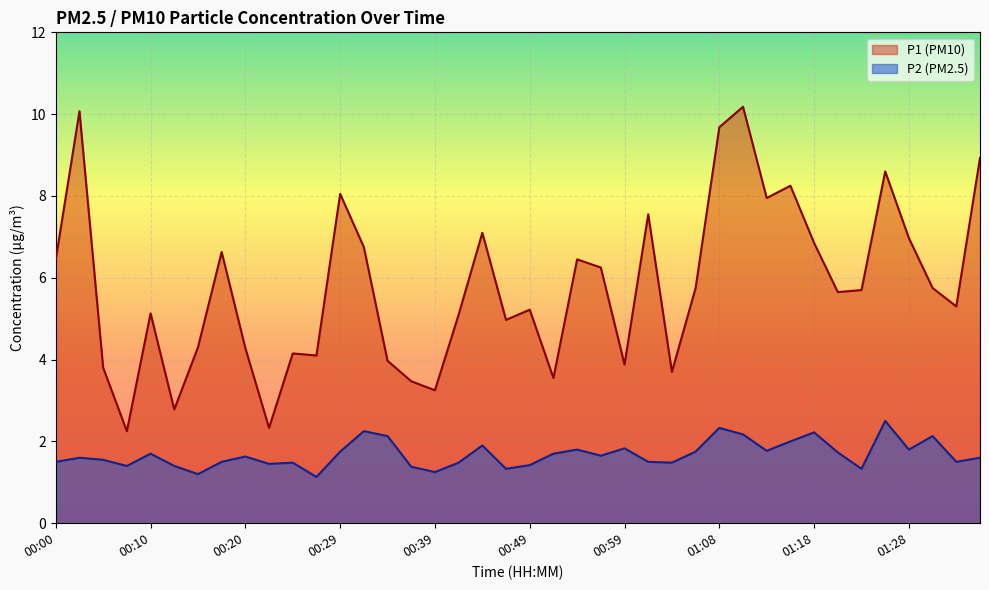

What is the spread (max minus min) of values at 00:00?

5.0